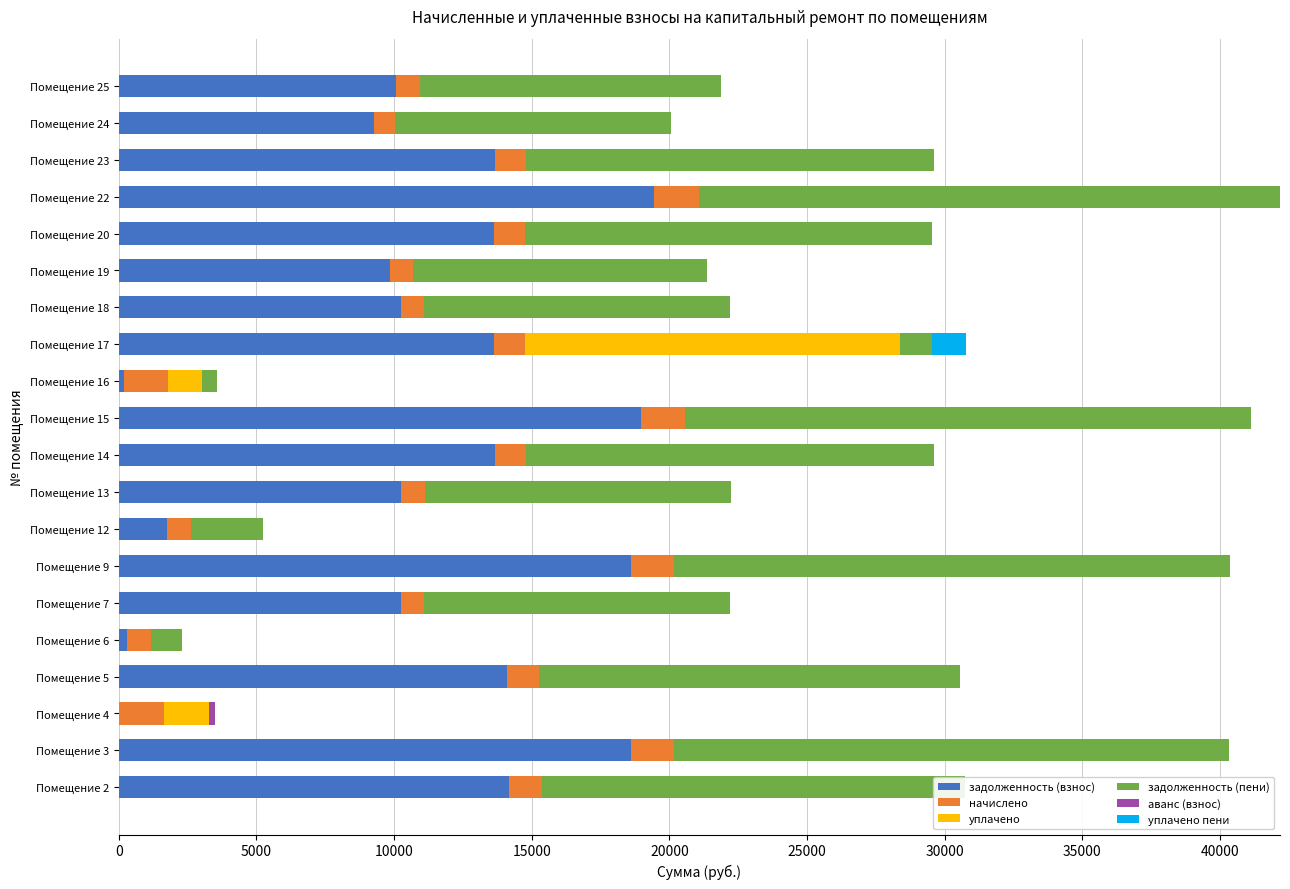

The задолженность (взнос) series shows 14092.8 at Помещение 5. True or false?

True